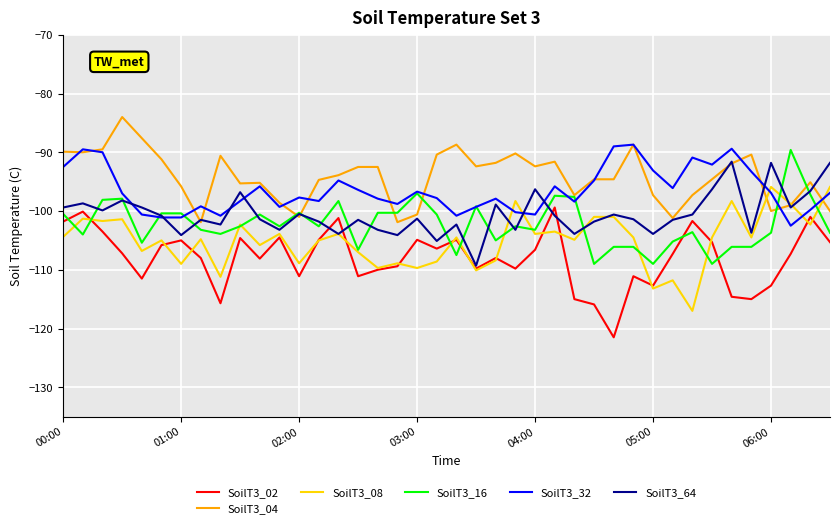

What is the lowest value of the SoilT3_08 series?

-117.0